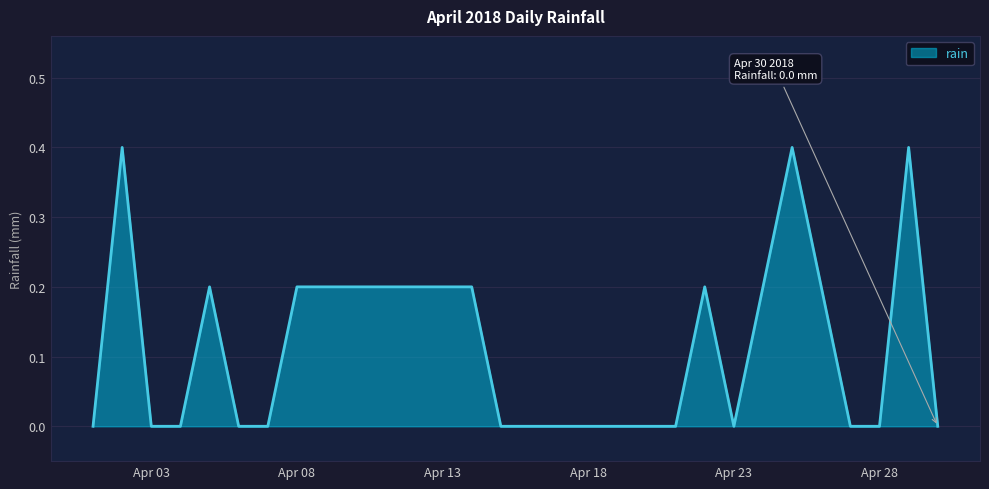

How many lines are shown in the chart?

1